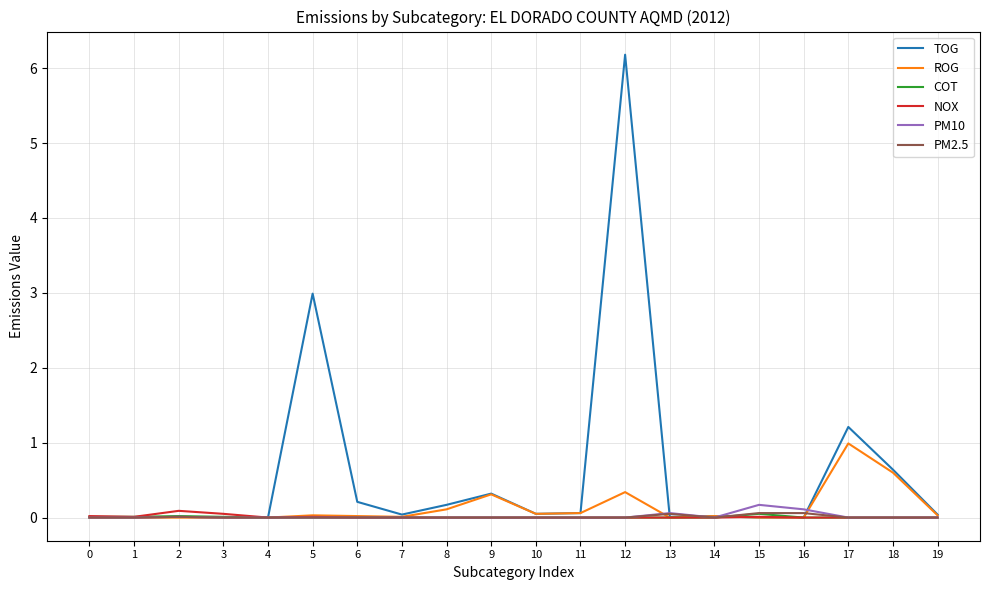

What is the maximum value shown in the chart?

6.2